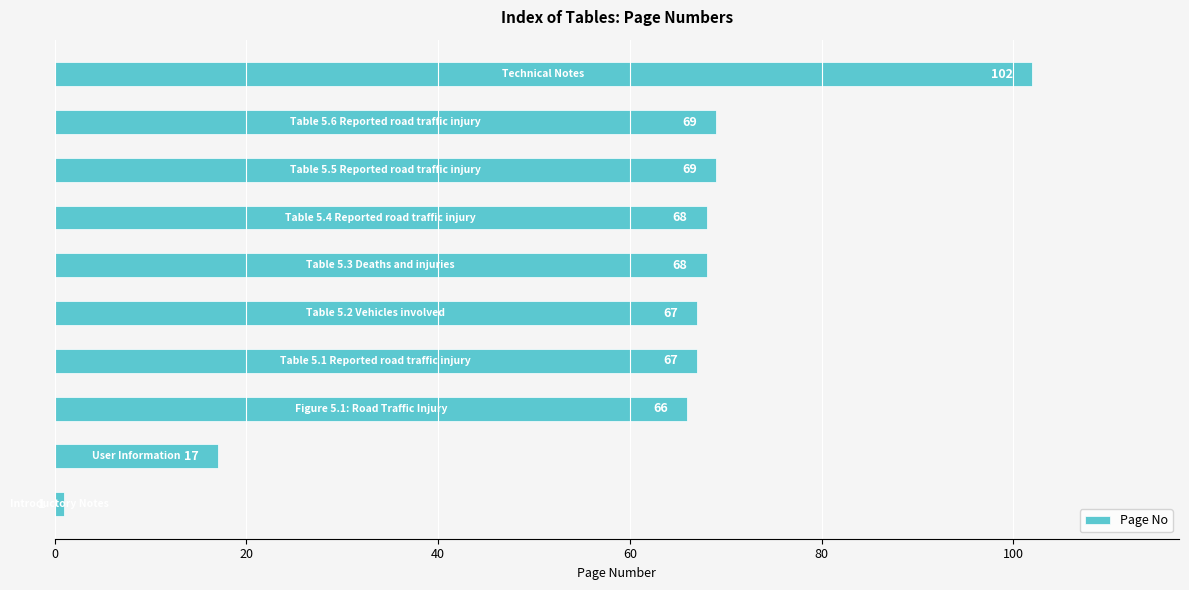

What is the greatest value displayed?

102